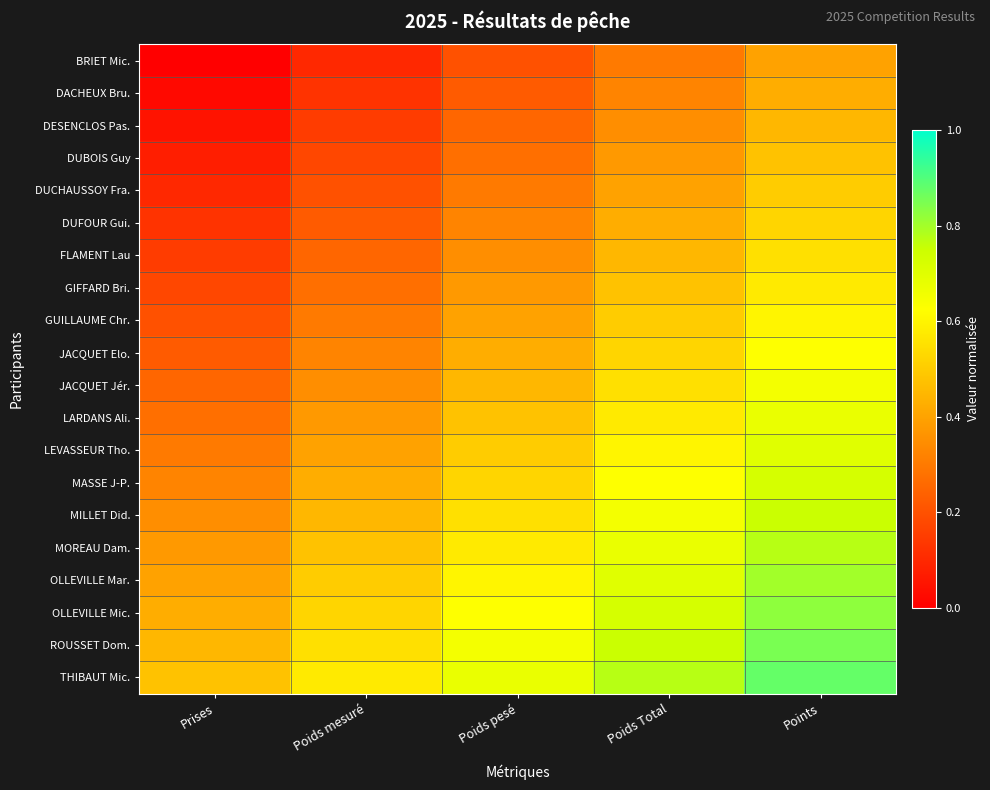

At how many categories does at least one series exceed 0?

5